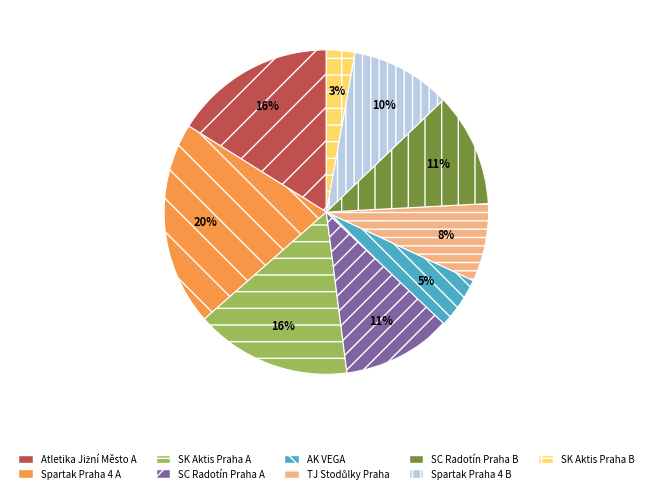

Between Spartak Praha 4 B and SK Aktis Praha B, which is larger?

Spartak Praha 4 B